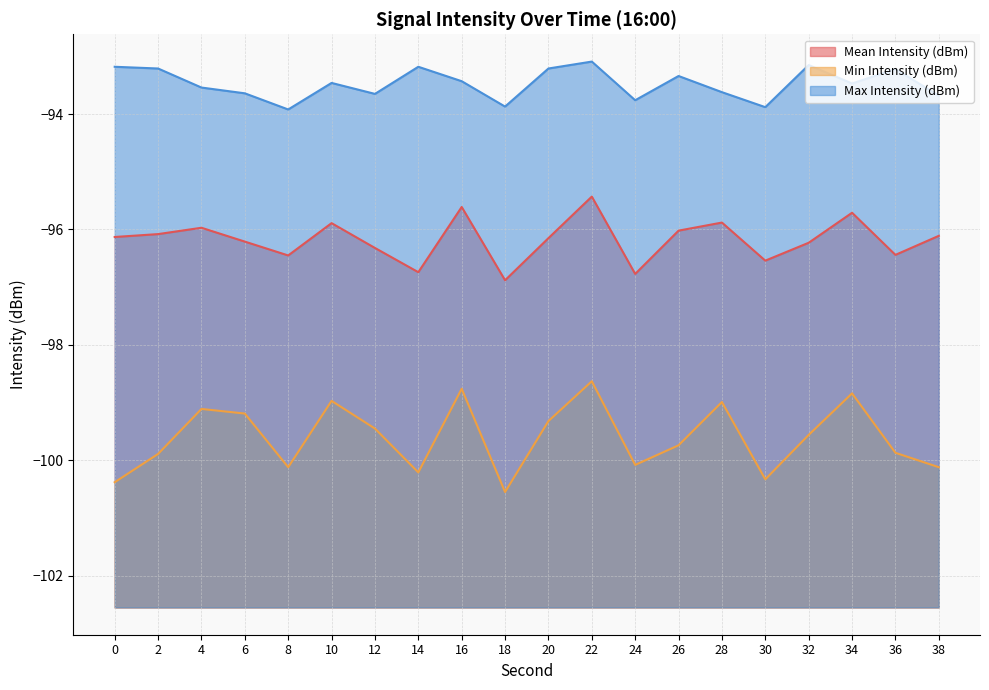

What is the difference between the highest and lowest values at 16?

5.3